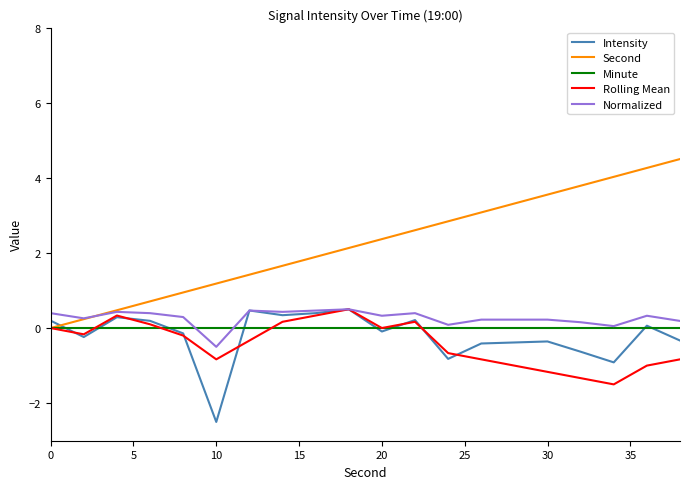

What is the maximum value for Second?

4.5